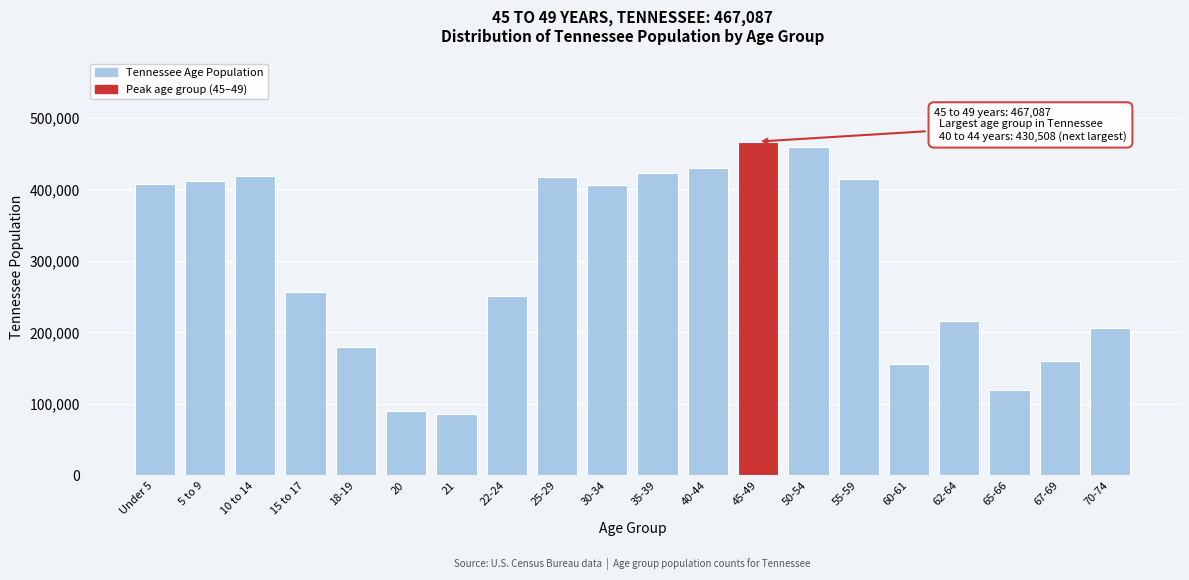

What is the ratio of the value at 25-29 to the value at 65-66?

3.5